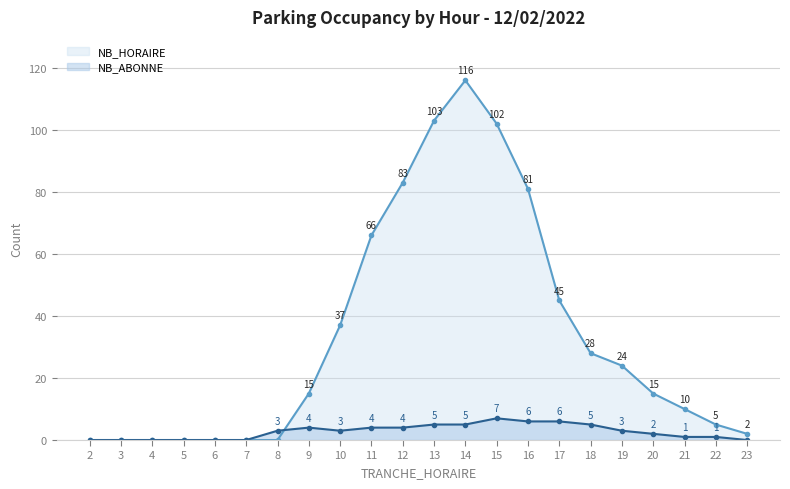

Which series changed the most between 9 and 21?

NB_HORAIRE